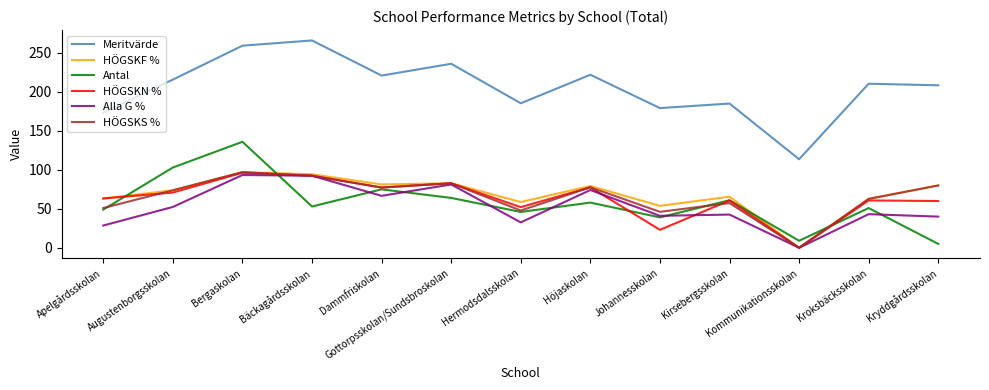

True or false: Meritvärde and HÖGSKS % intersect in this chart.

False